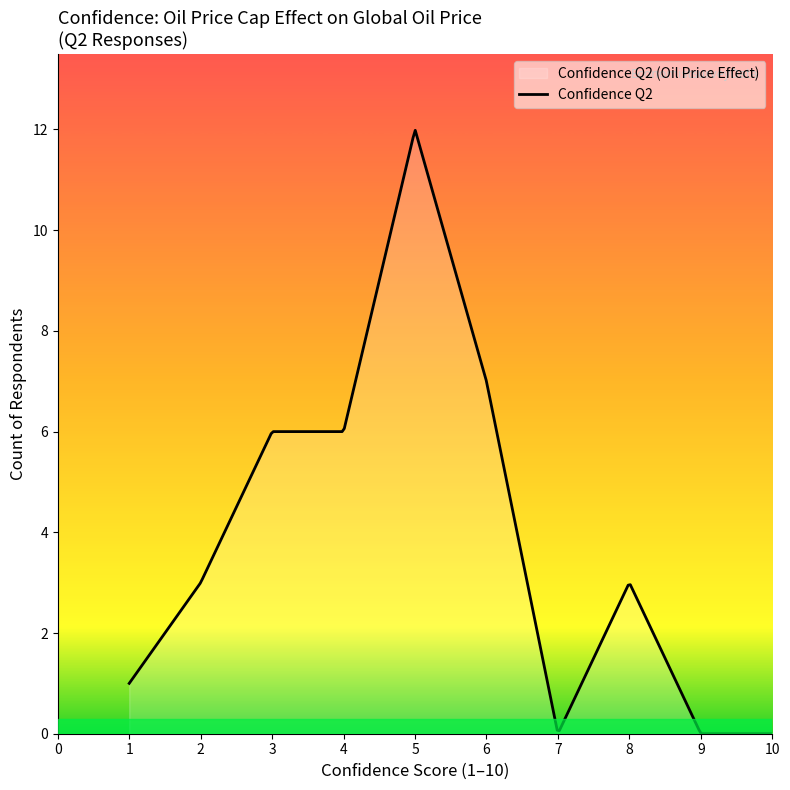

What is the difference between the maximum and minimum values?

12.0